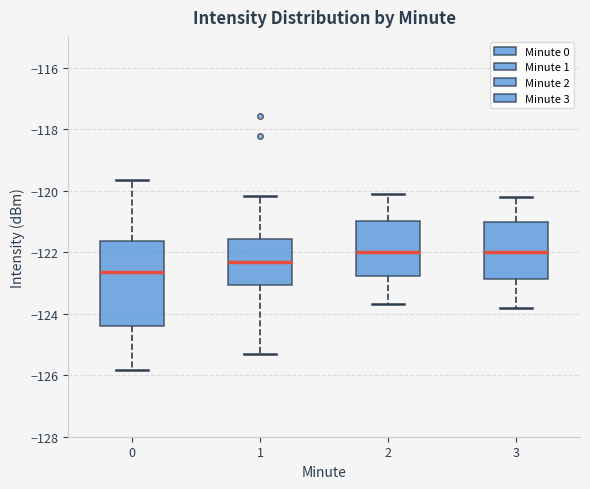

Reading left to right, transcribe this box plot: for each box, give where its median line is, the range the box spans, and where its two whiskers end, as read against the y-axis. The values are not printed on the chart, so give them approximately, as read against the axis.

0: median -122.6, box -124.4 to -121.6, whiskers -125.8 to -119.6
1: median -122.4, box -123.0 to -121.6, whiskers -125.2 to -120.2
2: median -122.0, box -122.8 to -121.0, whiskers -123.6 to -120.0
3: median -122.0, box -122.8 to -121.0, whiskers -123.8 to -120.2